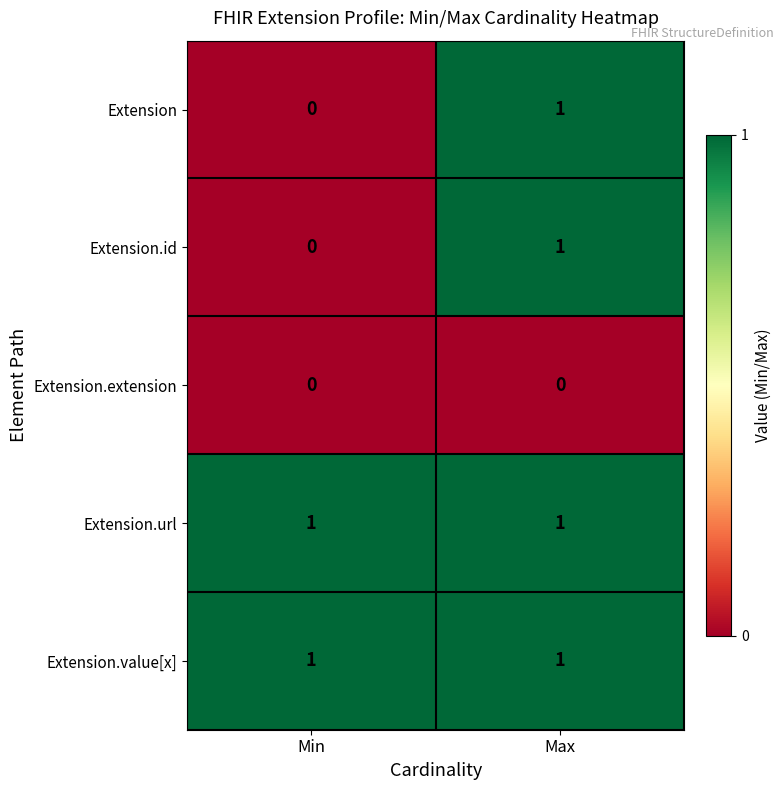

At which category is the sum across all series the highest?

Max